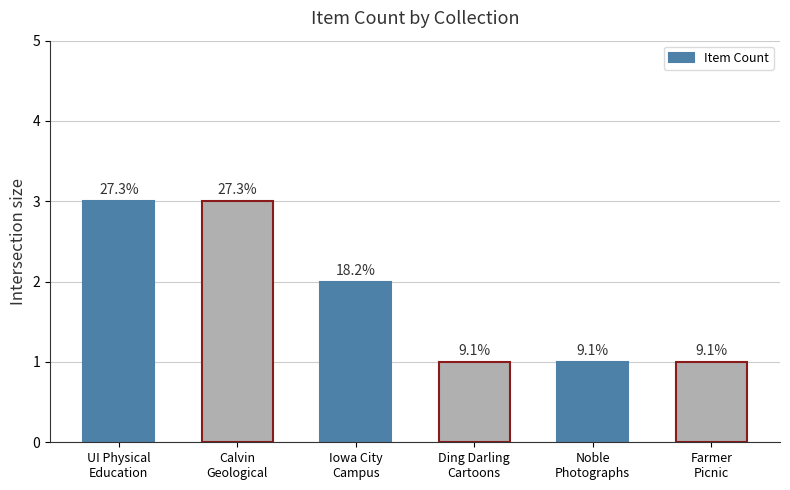

What is the difference between the values at Calvin
Geological and Noble
Photographs?

2